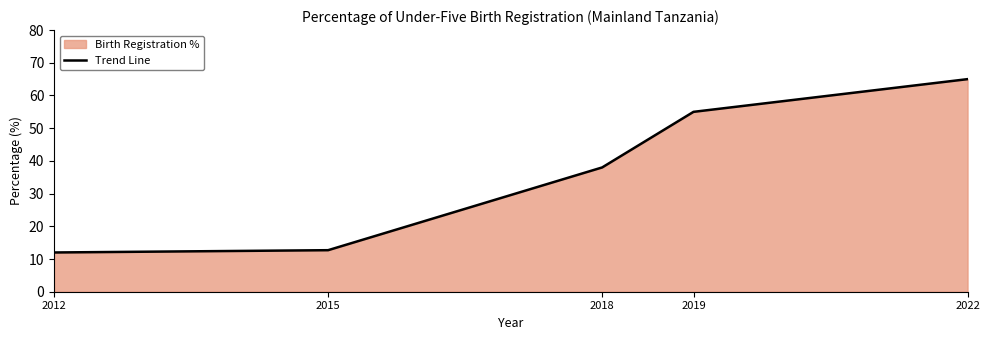

How many categories are shown in the chart?

5